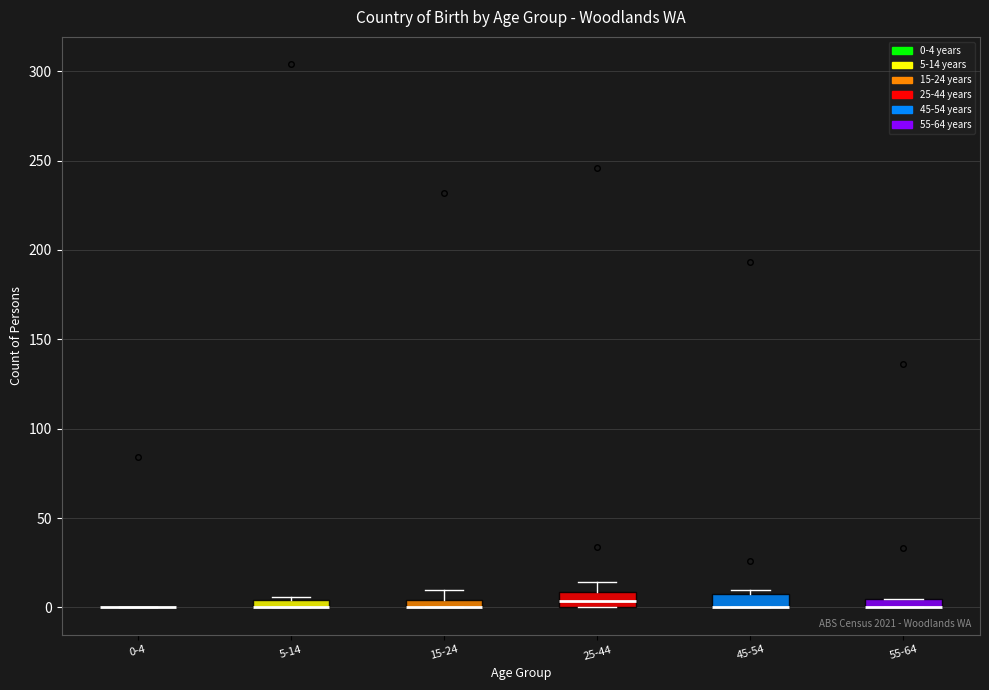

Where is the upper edge of the box for 5-14 on the y-axis? The values are not printed on the chart, so give them approximately, as read against the axis.

5